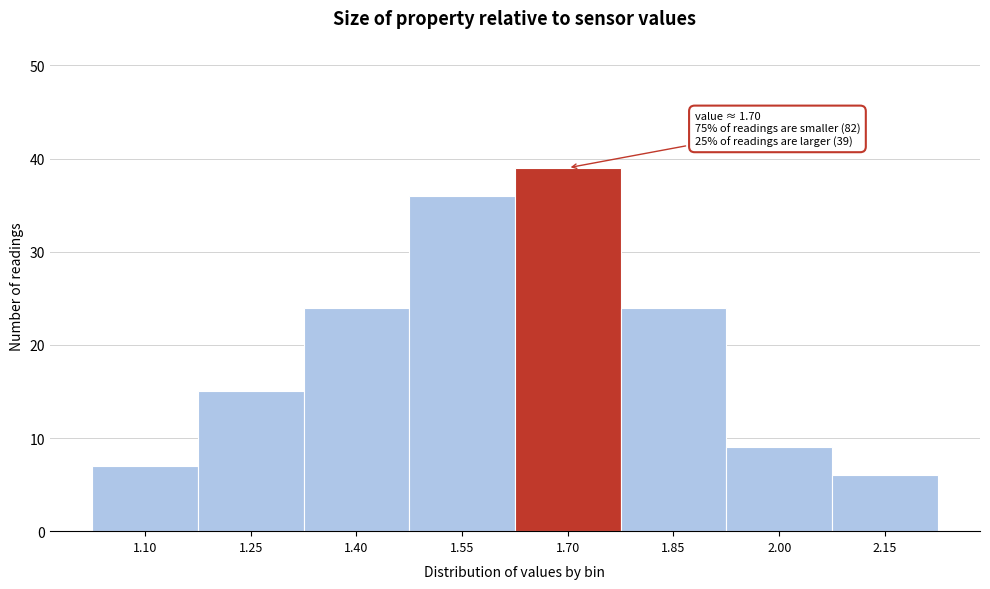

Reading left to right, list all the values displayed in this chart.

1.10=7	1.25=15	1.40=24	1.55=36	1.70=39	1.85=24	2.00=9	2.15=6